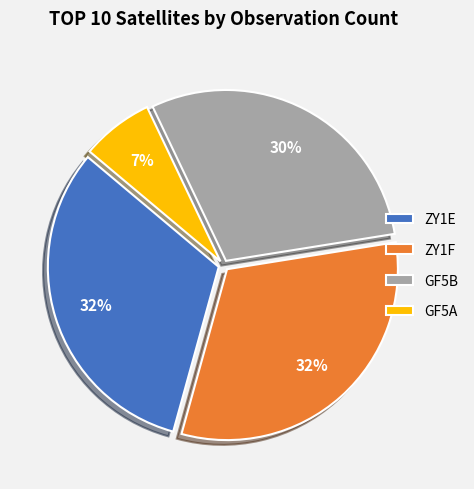

Does any single category account for the majority?

No